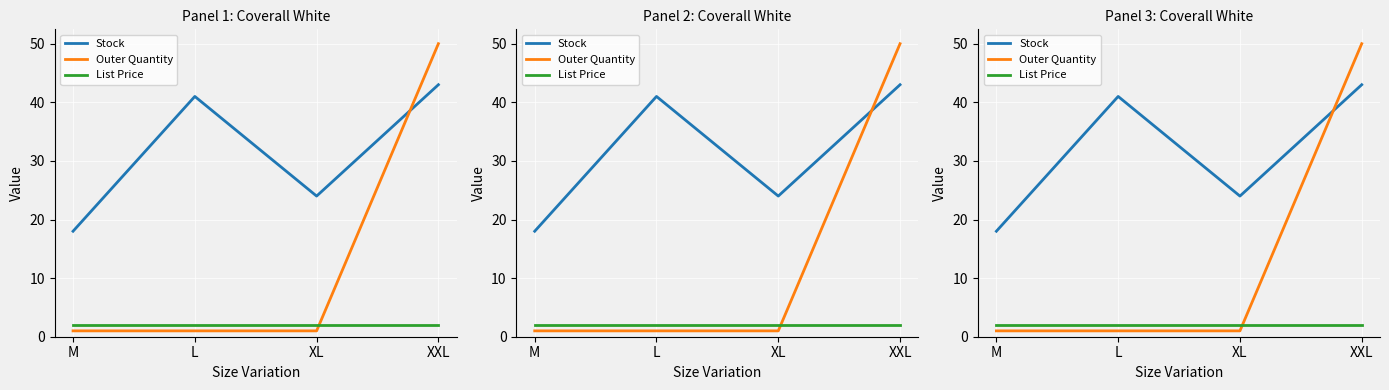

At which category is the sum across all series the highest?

XXL